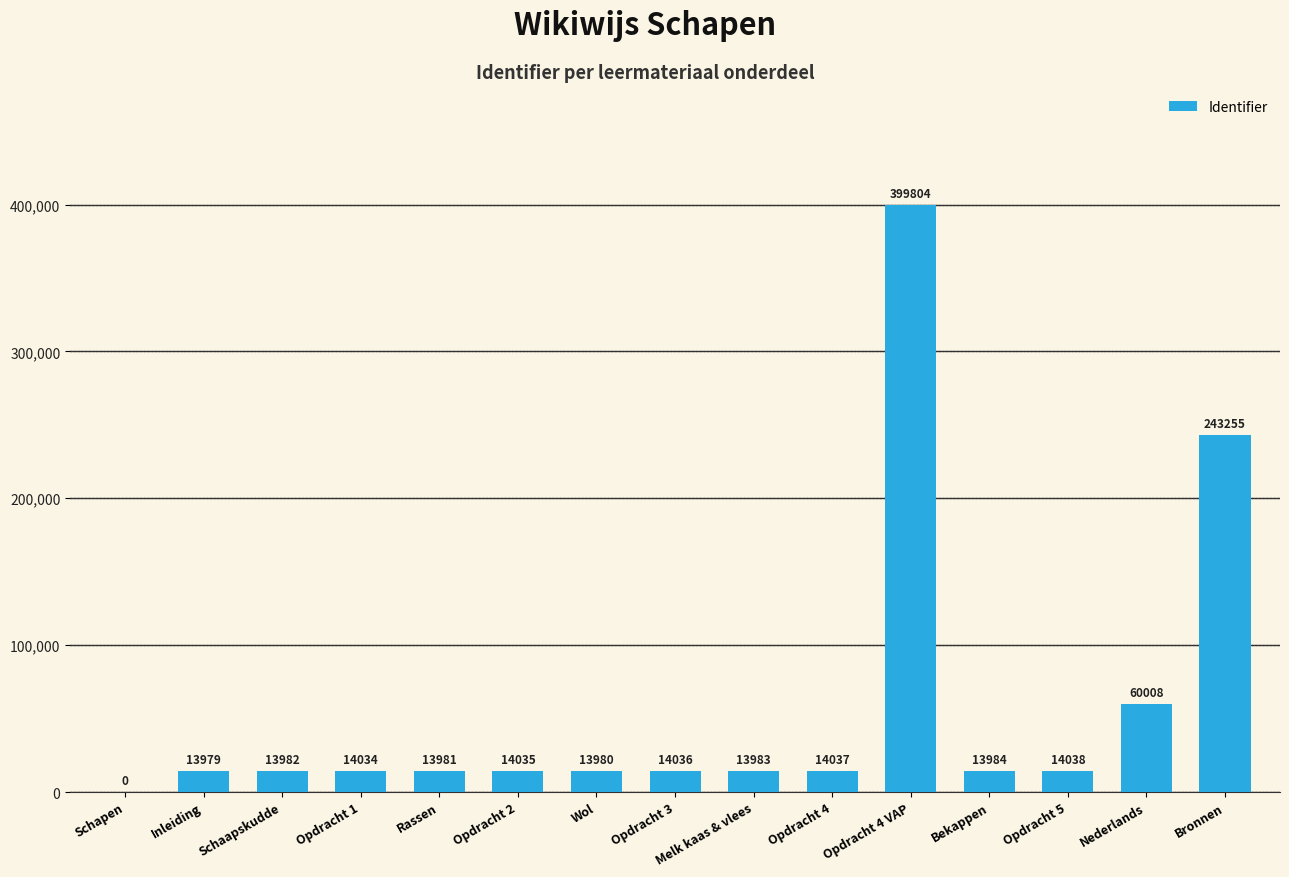

Where is the data nearest to the value 199902?

Bronnen